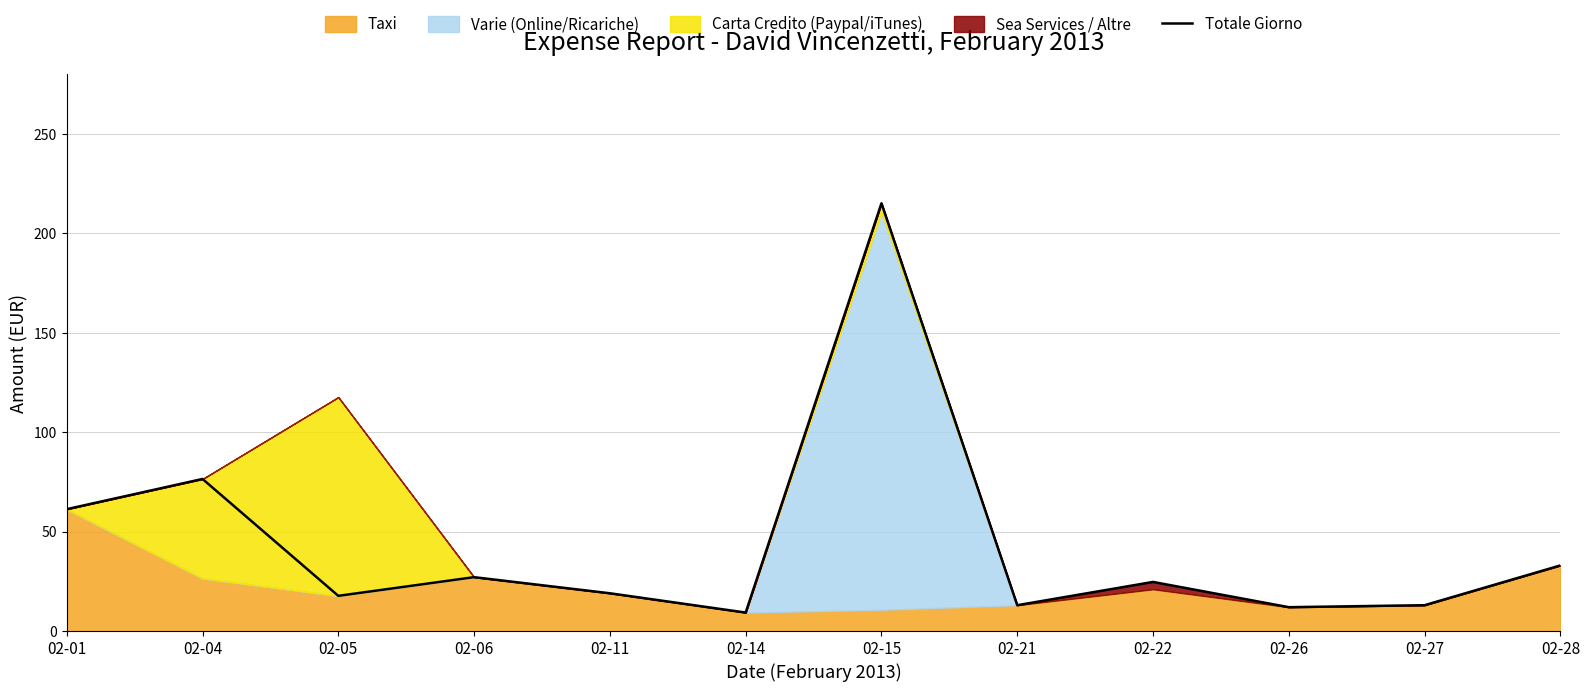

Where does the data first go above 24?

02-01